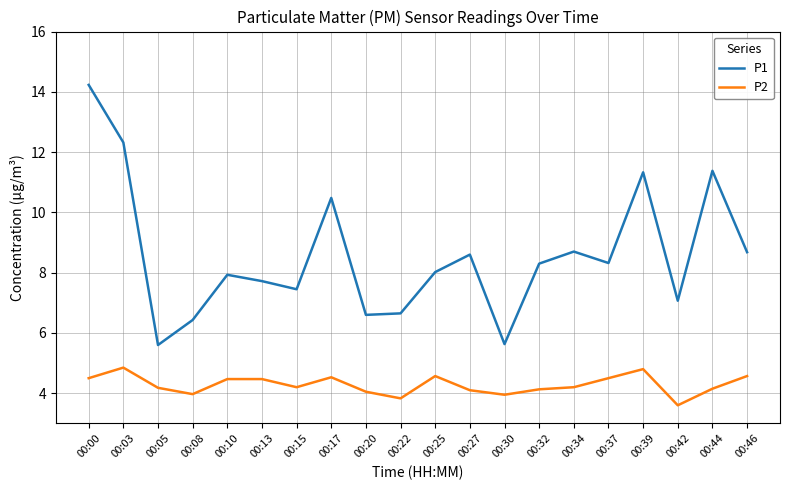

How many interior local valleys does the P1 series have?

6